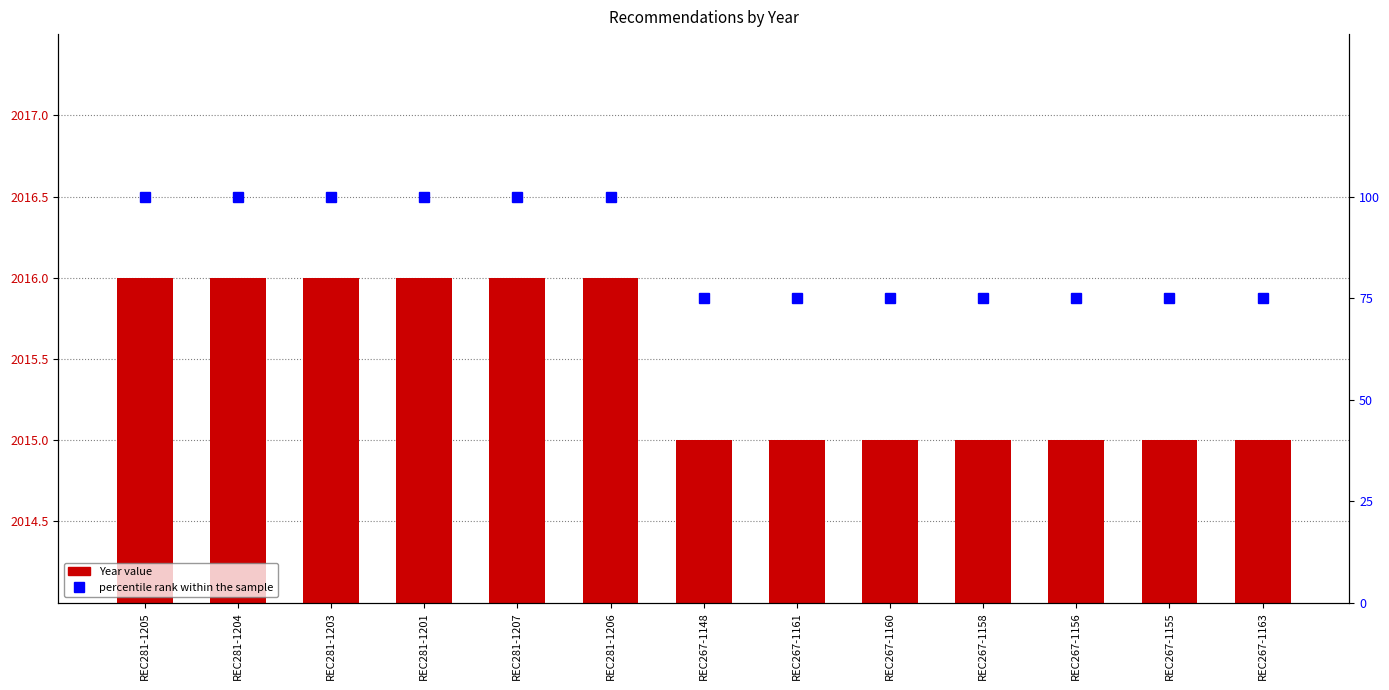

Rank the series by their maximum value, from lowest to highest.

percentile rank within the sample, Year